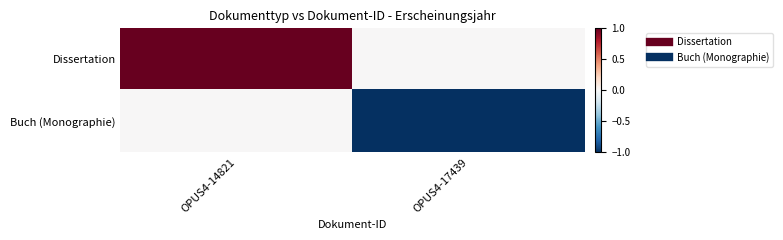

What is the difference between the highest and lowest values at OPUS4-14821?

1